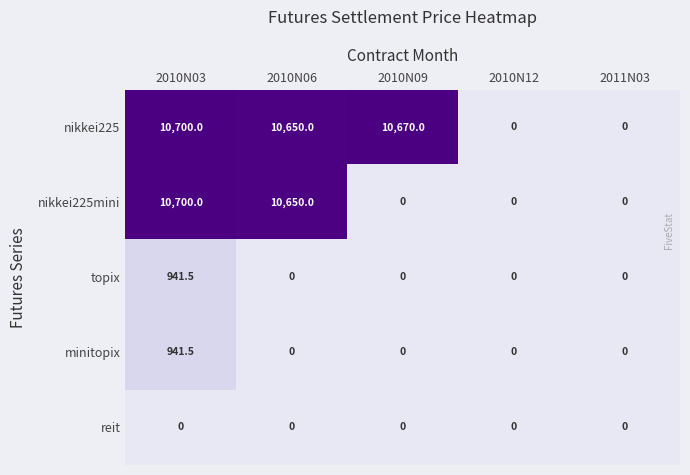

The minitopix series shows 0.0 at 2011N03. True or false?

True